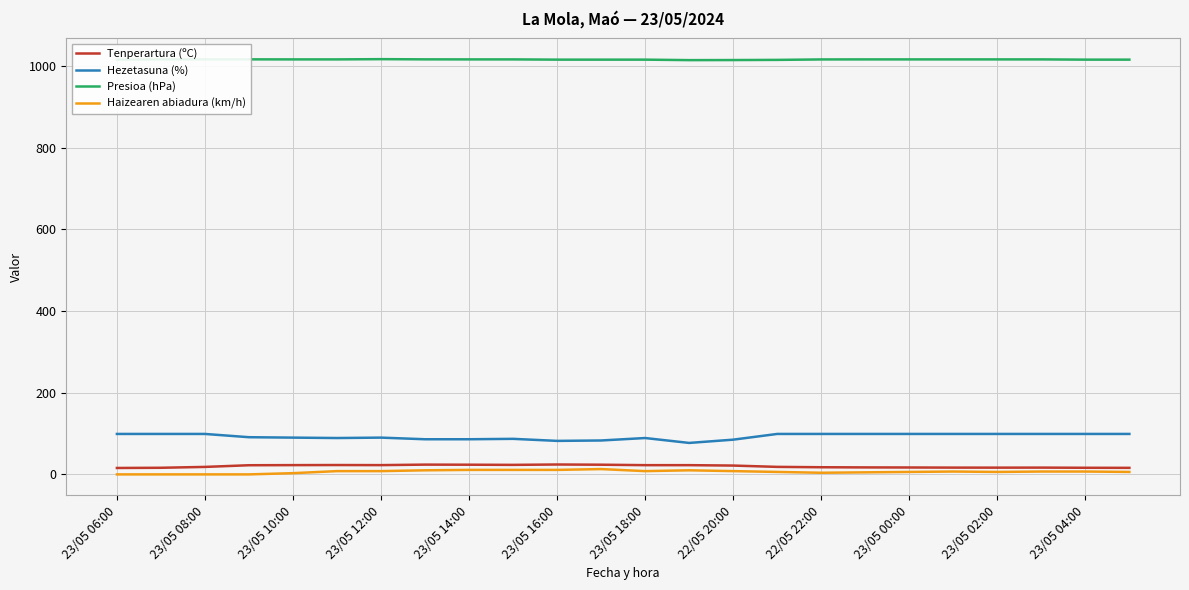

What is the minimum value for Presioa (hPa)?

1013.9